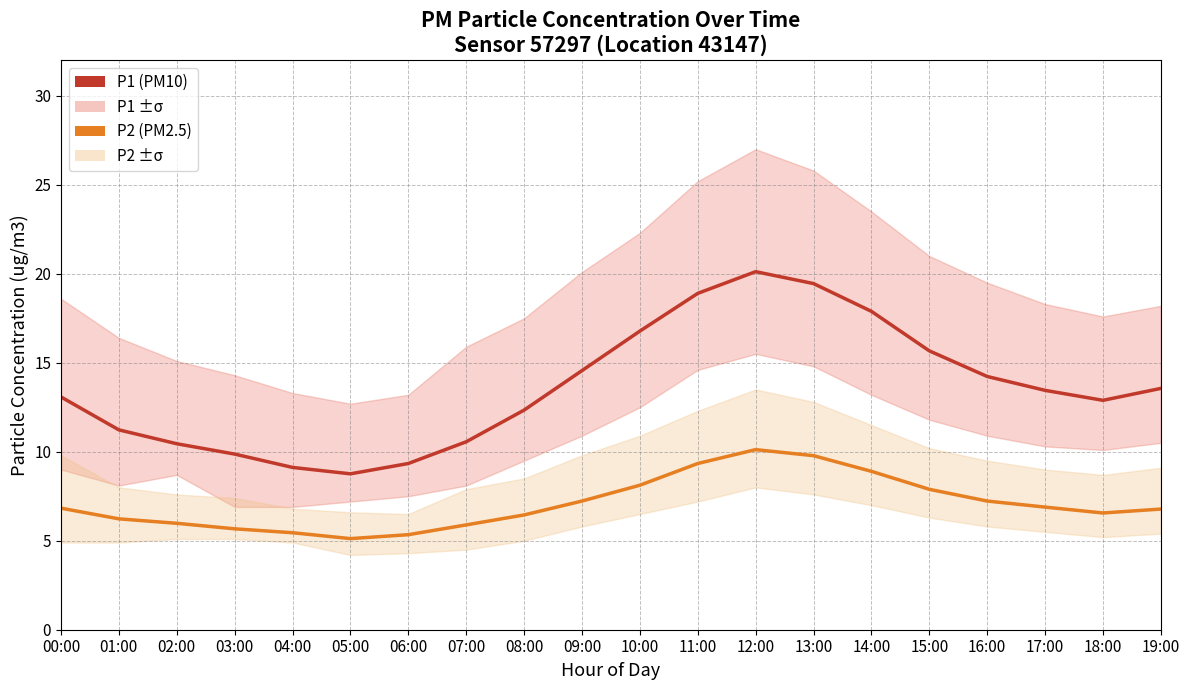

True or false: P1 (PM10) and P2 (PM2.5) intersect in this chart.

False